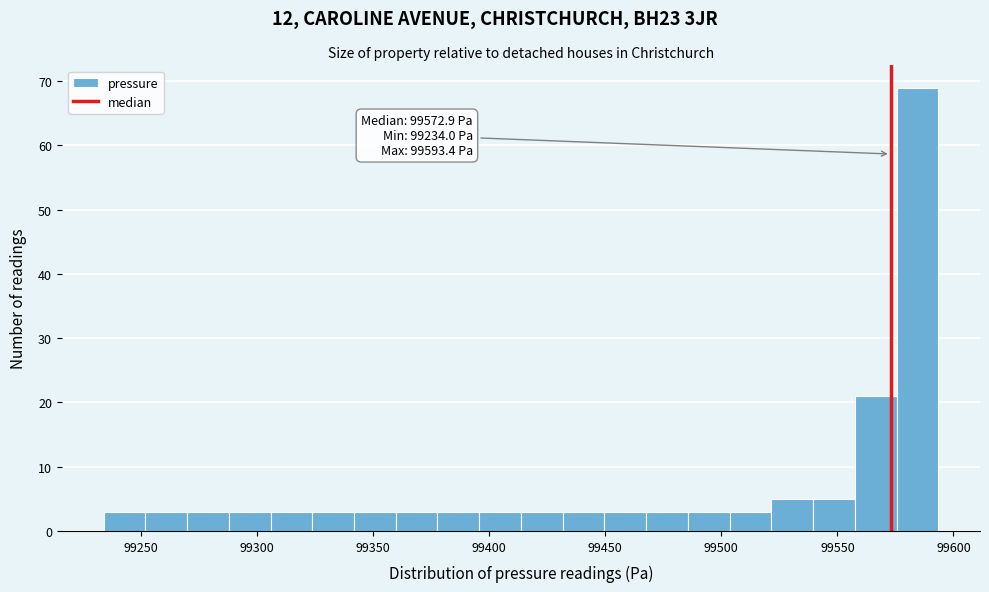

Read against the x-axis, roughly where is the centre of the tallest bar?

99585